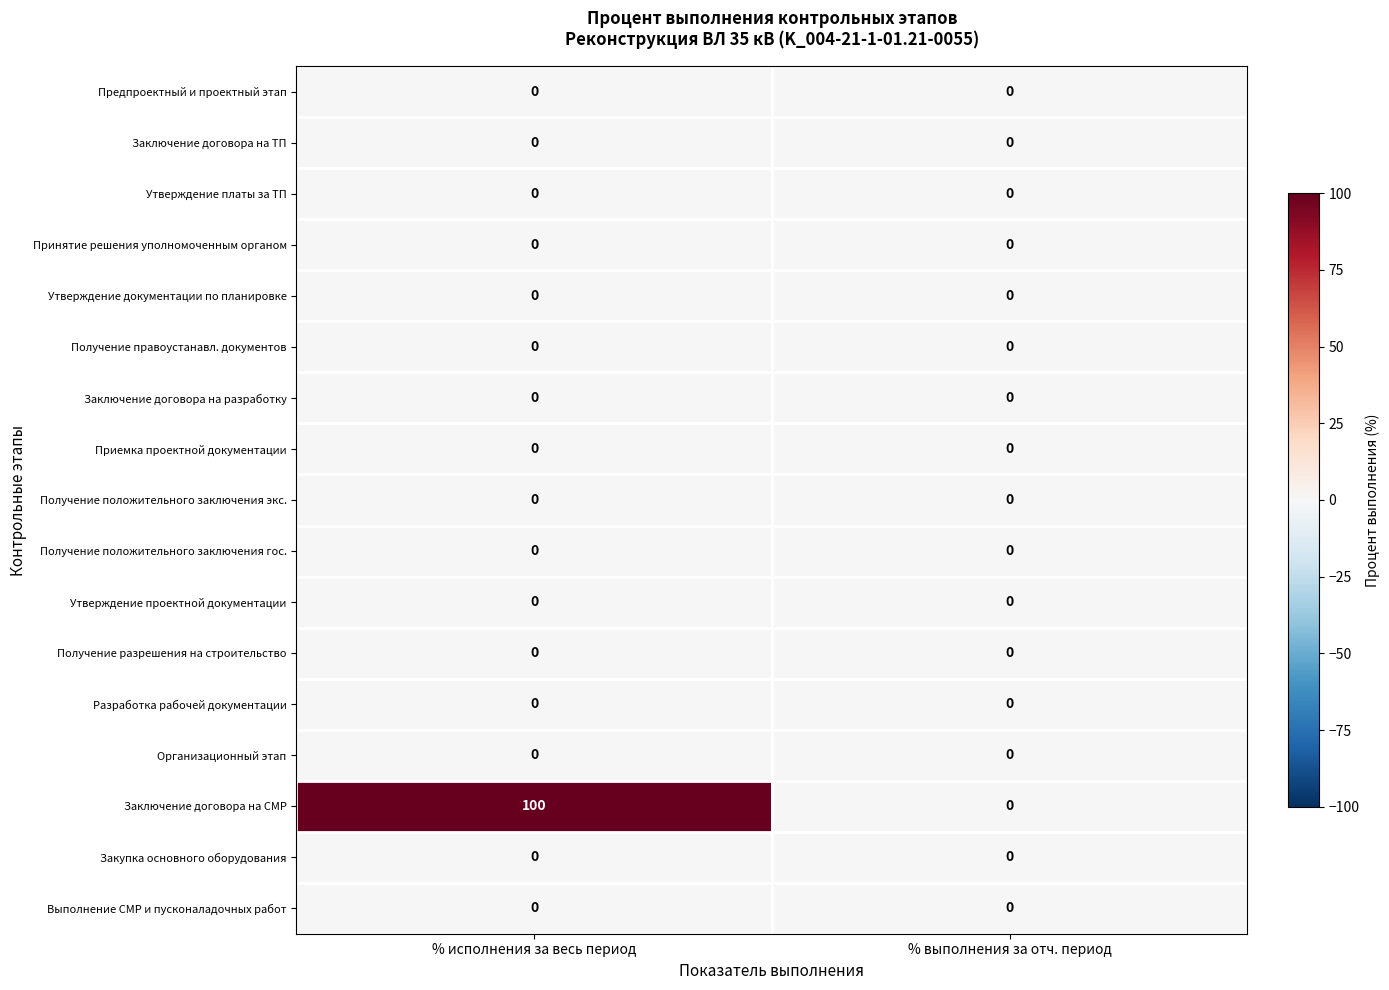

At which category is the sum across all series the highest?

% исполнения за весь период